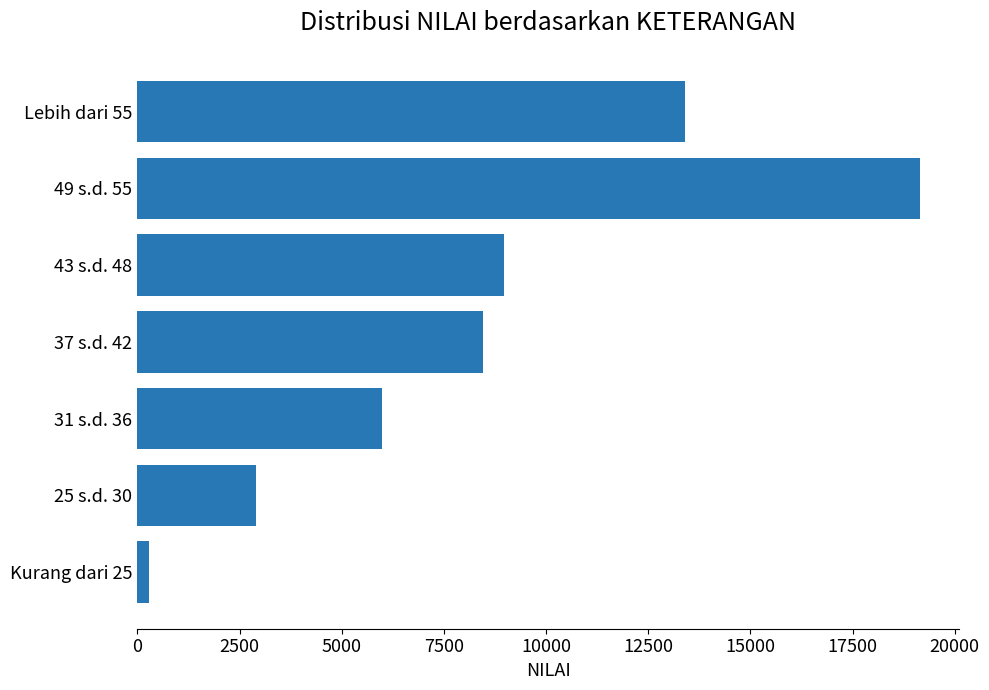

At which label is the value closest to 9720?

43 s.d. 48